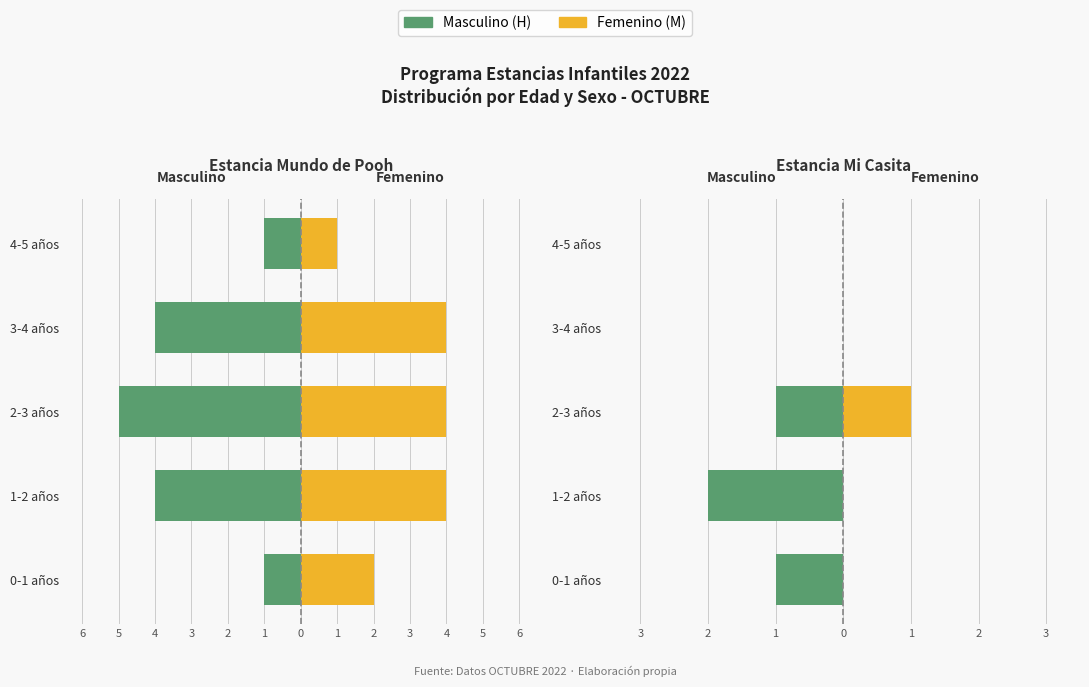

How many values in Masculino (H) are below zero?

3